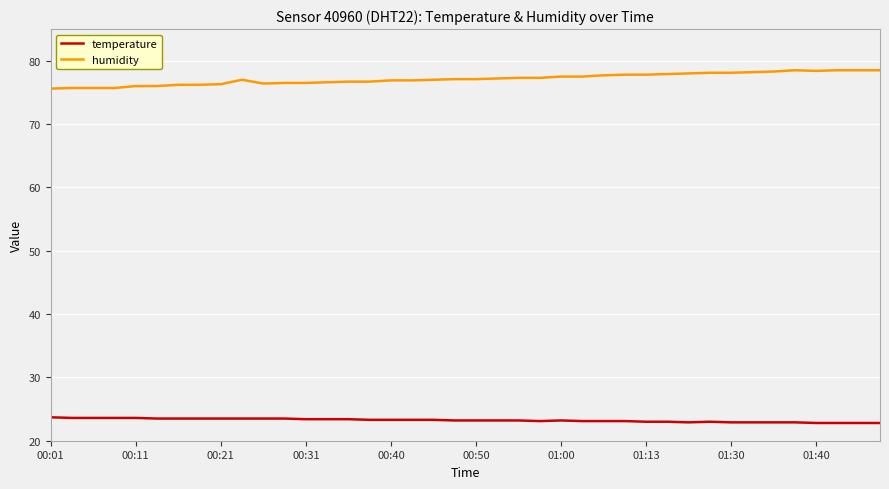

True or false: humidity and temperature intersect in this chart.

False